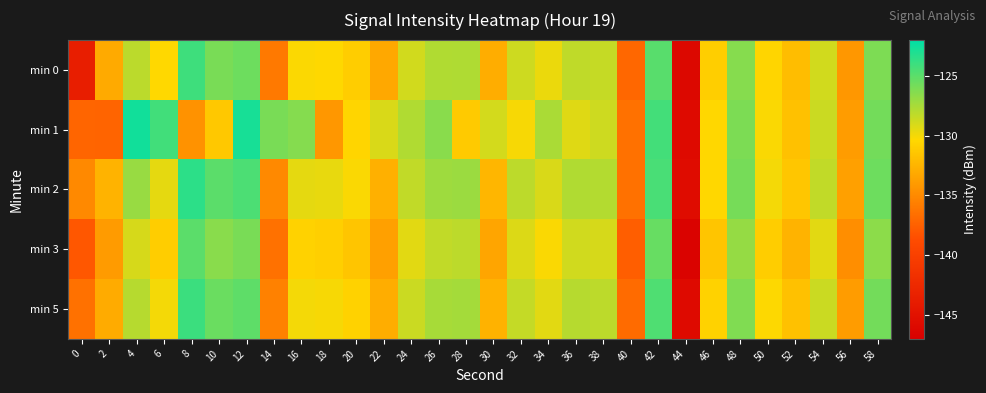

At which category is the sum across all series the highest?

42